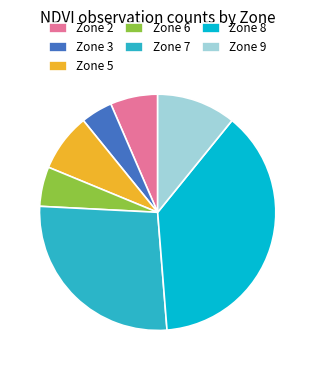

Rank the categories by value from lowest to highest.

Zone 3, Zone 6, Zone 2, Zone 5, Zone 9, Zone 7, Zone 8